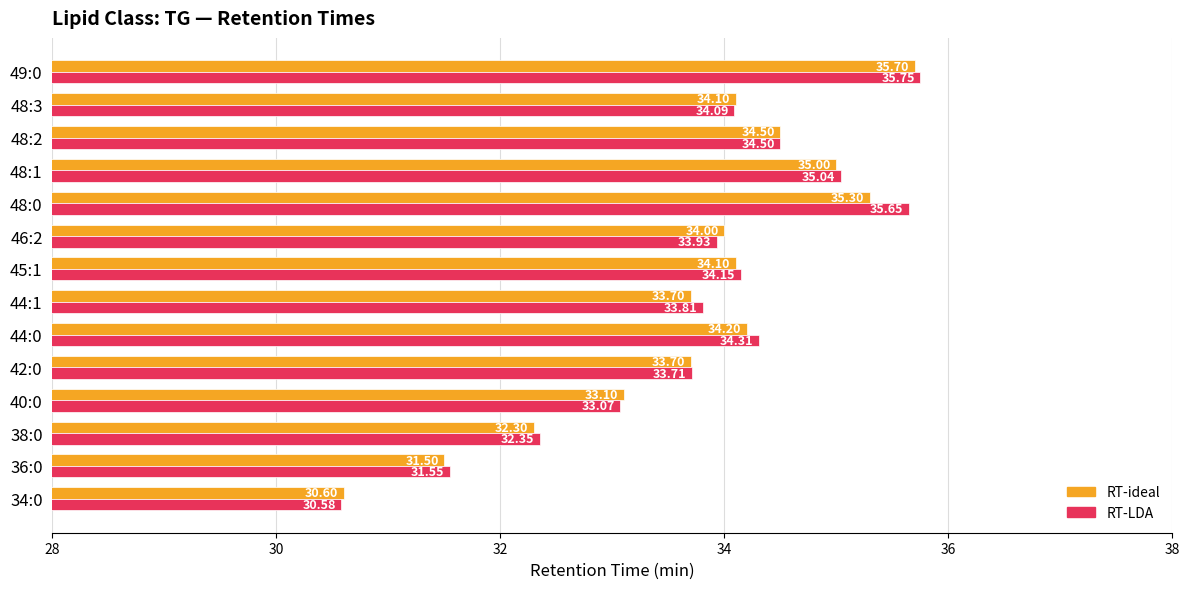

At which category is the sum across all series the highest?

49:0